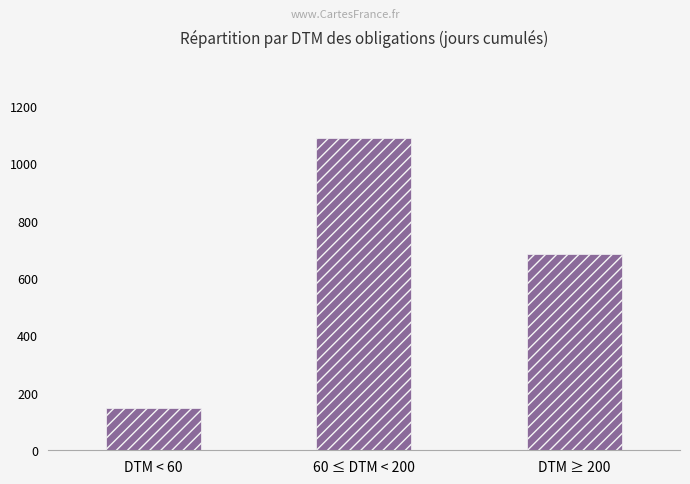

At which label is the value closest to 617?

DTM ≥ 200